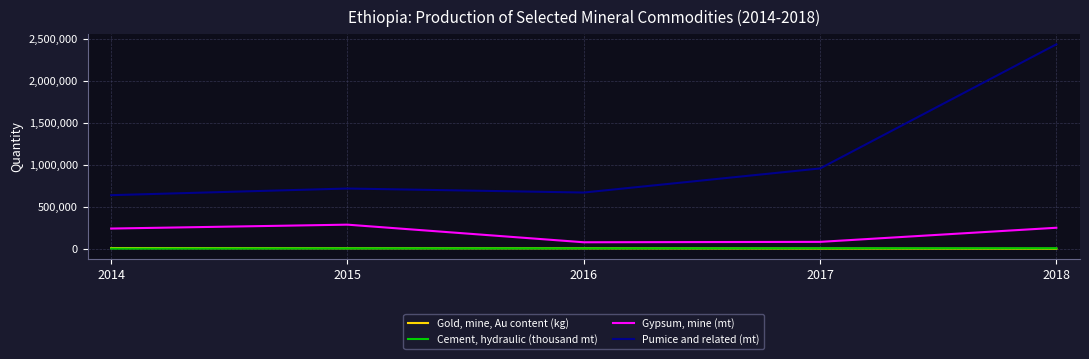

What is the sum of all Pumice and related (mt) values?

5427253